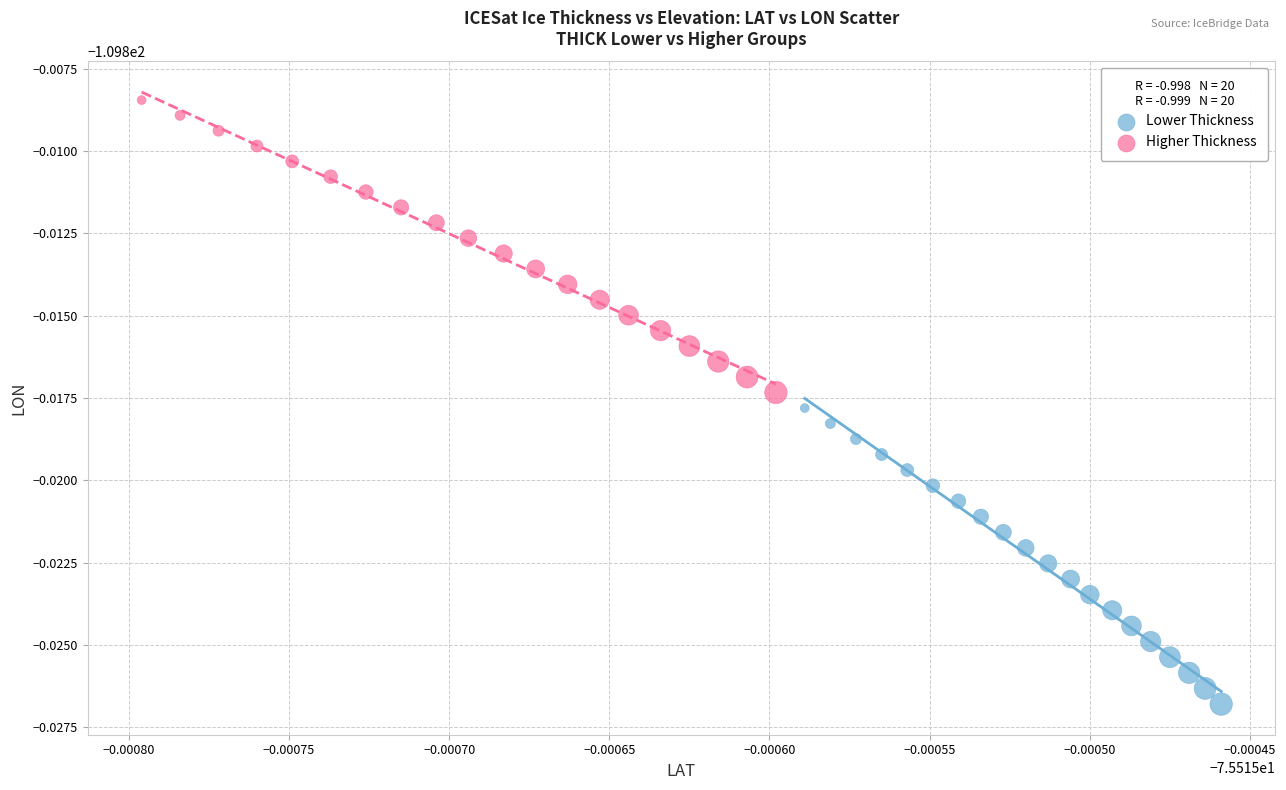

Which series reaches the minimum Y coordinate?

Lower Thickness